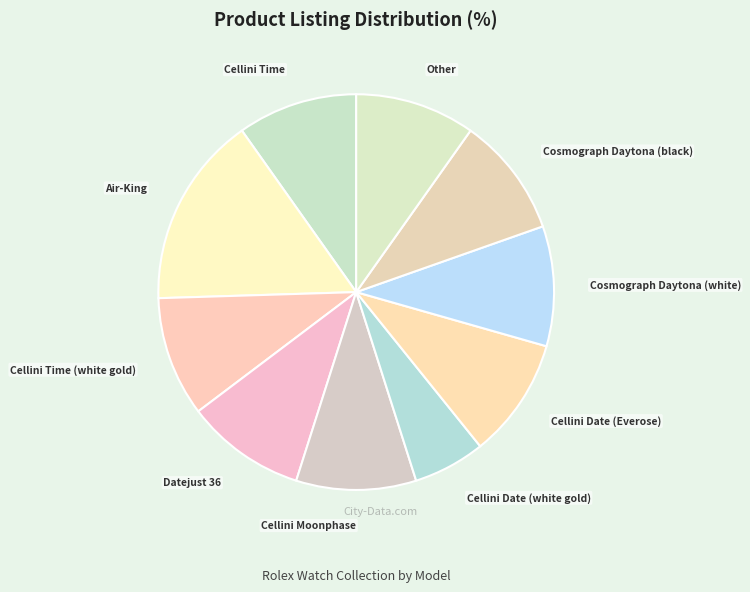

To the nearest percent, what is the average slice percentage?

10%